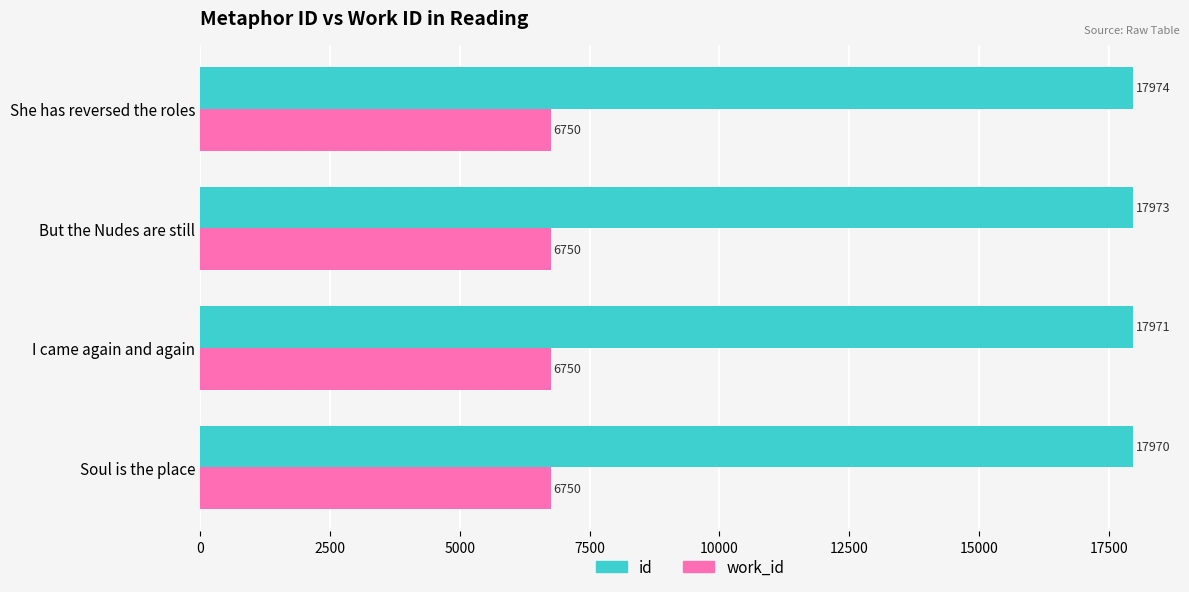

What is the average value of the work_id series?

6750